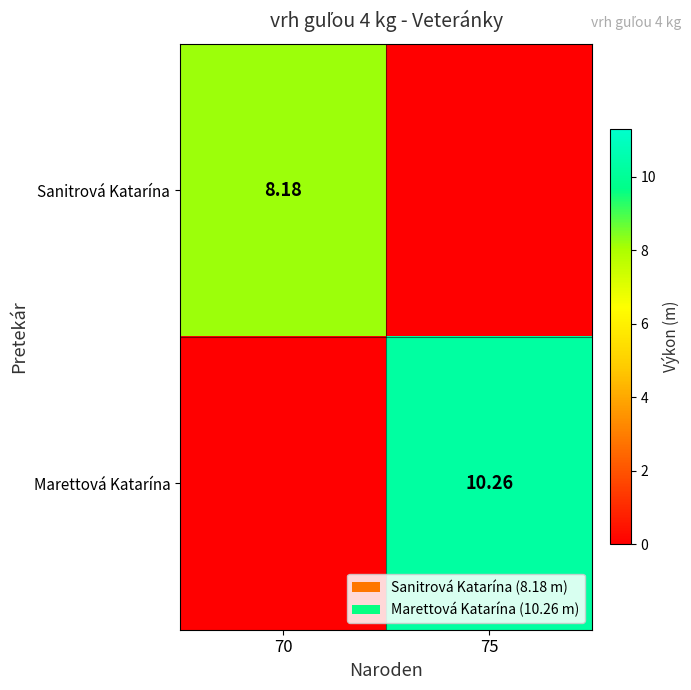

Is the value of Marettová Katarína at 70 greater than the value of Sanitrová Katarína at 75?

No